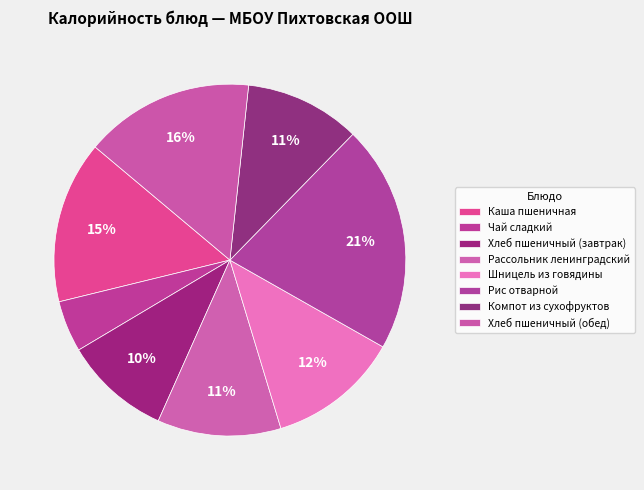

How many segments does this pie chart have?

8